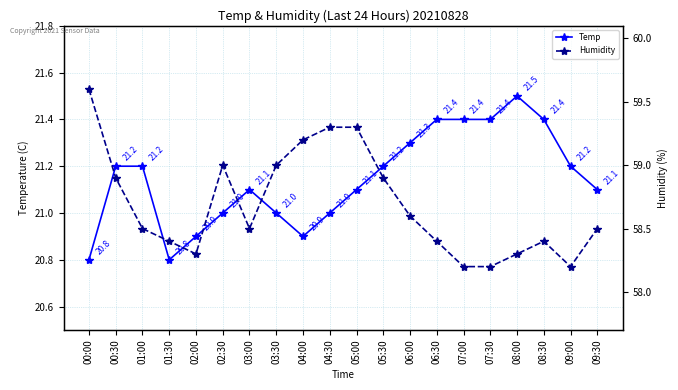

What is the difference between the Humidity values at 08:30 and 00:00?

1.2